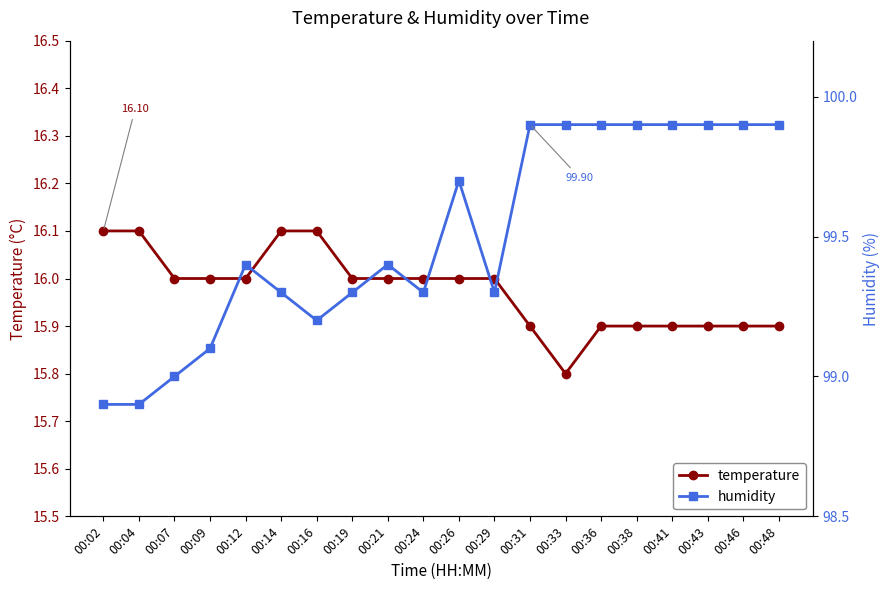

At how many categories does at least one series exceed 18?

20